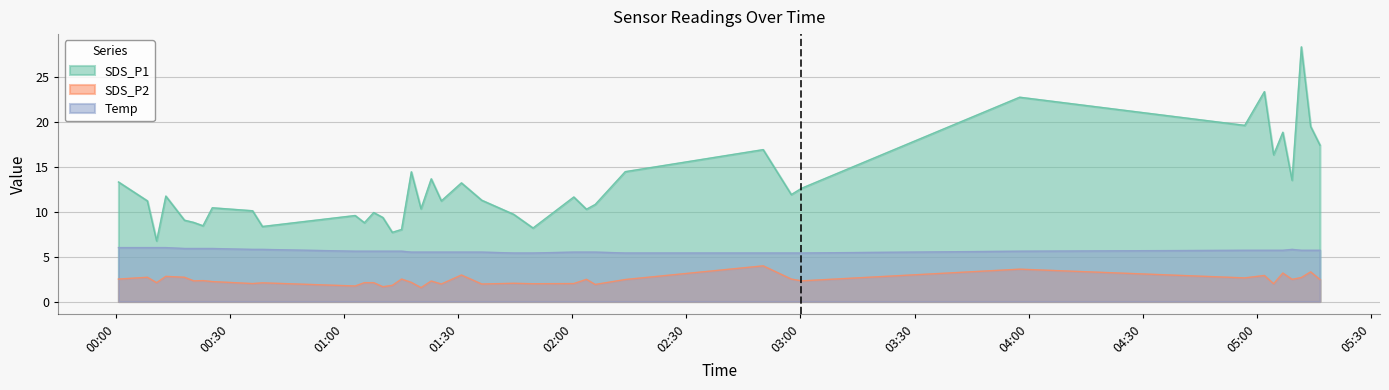

True or false: SDS_P2 and SDS_P1 intersect in this chart.

False